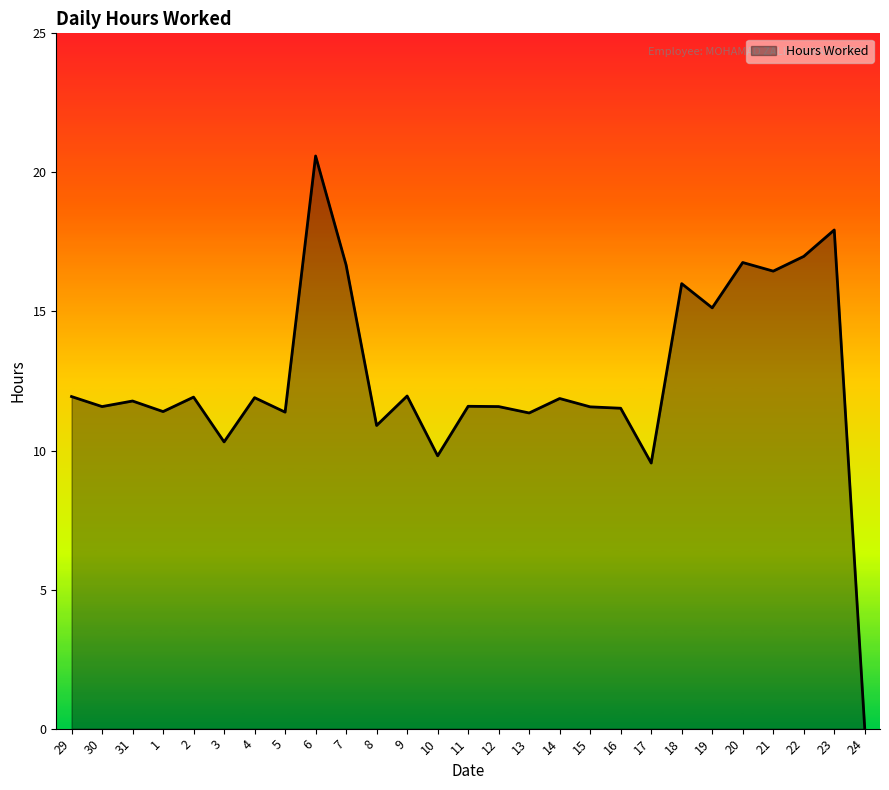

Approximately how many times larger is the value at 30 compared to 20?

0.7